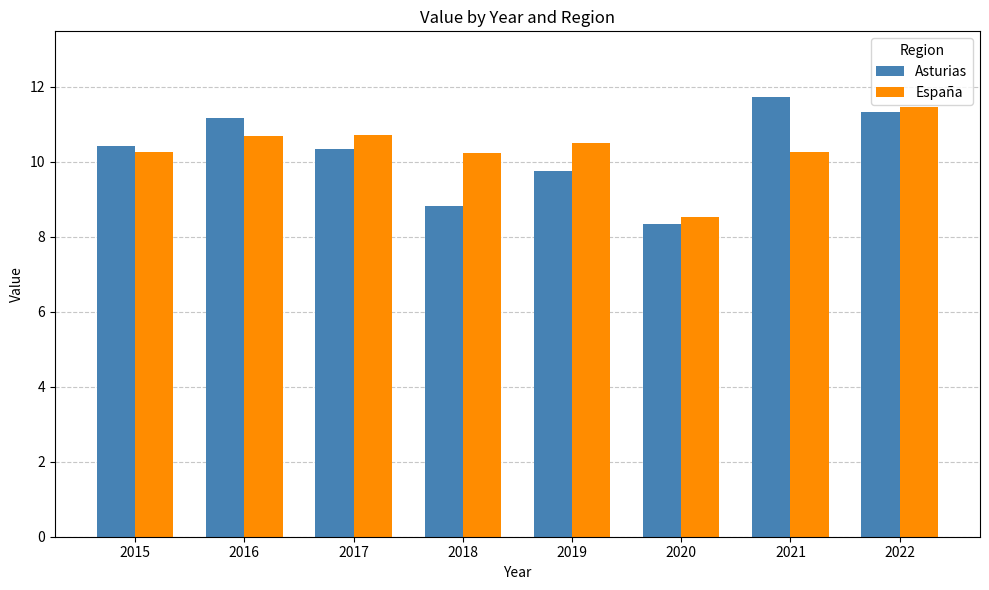

How many bars are there in total?

16